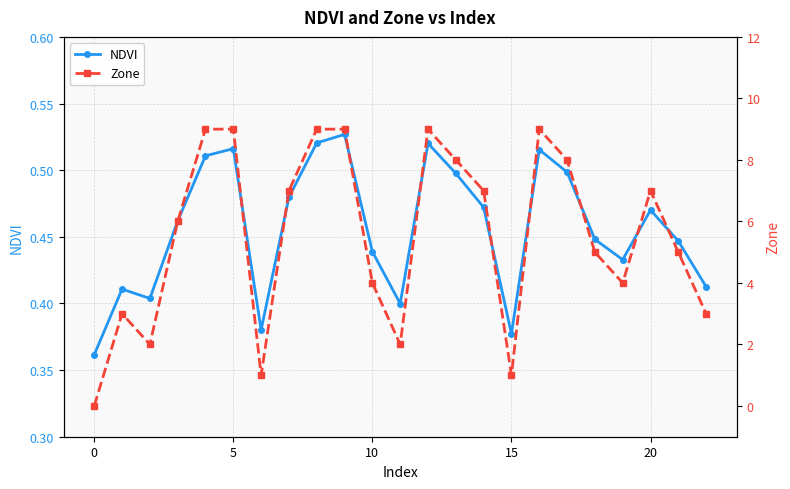

How many values in the Zone series are below 6?

11